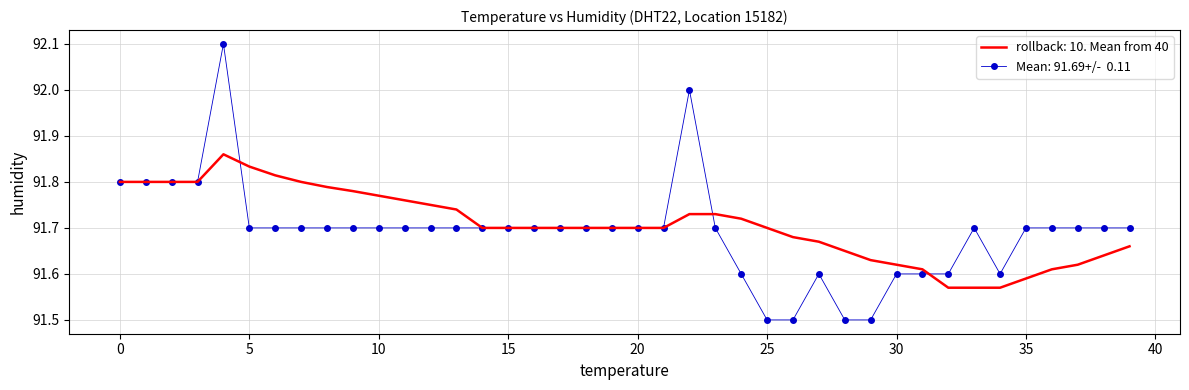

What is the greatest value displayed?

92.1